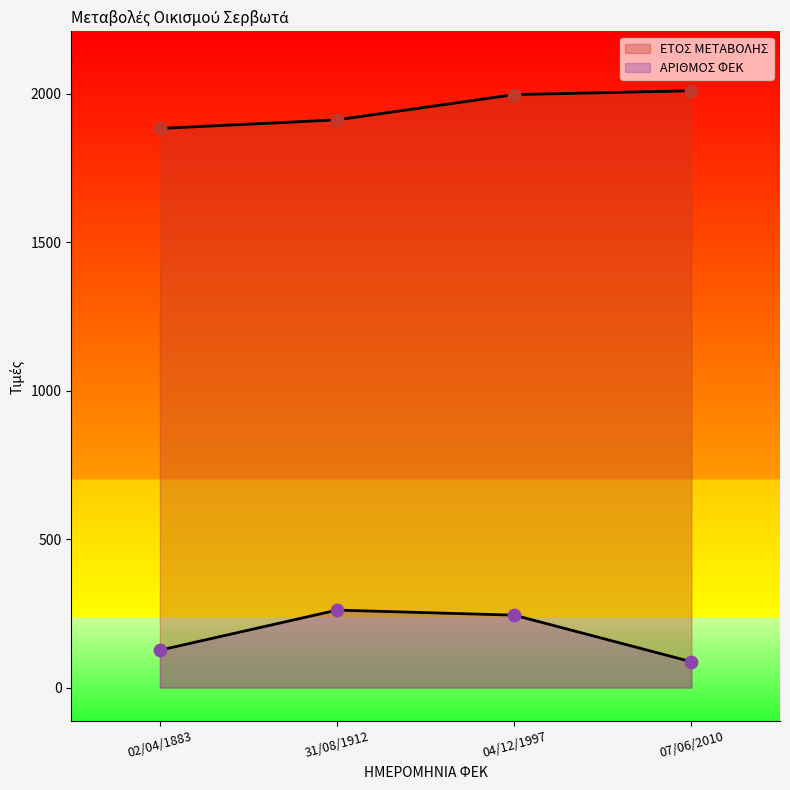

What is the total value across all series at 02/04/1883?

2009